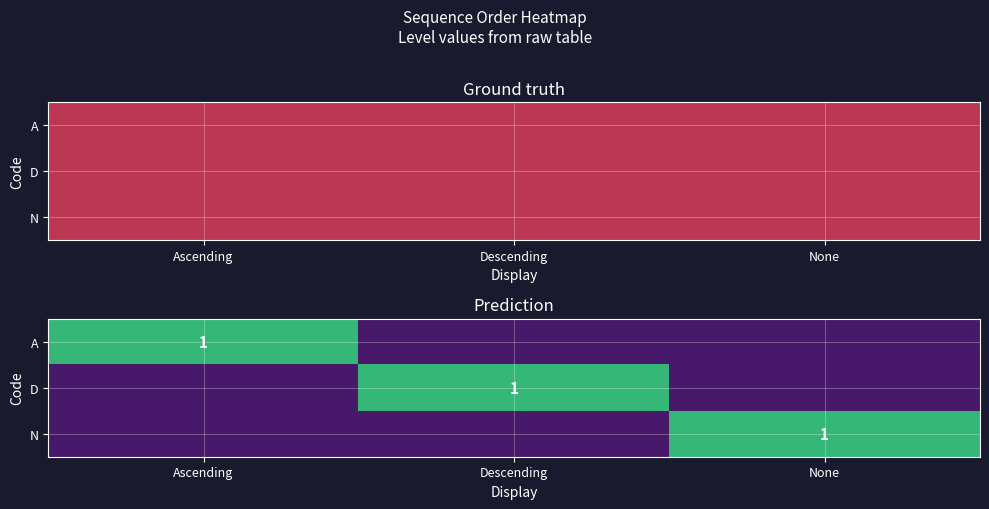

Read the N value at None.

1.0